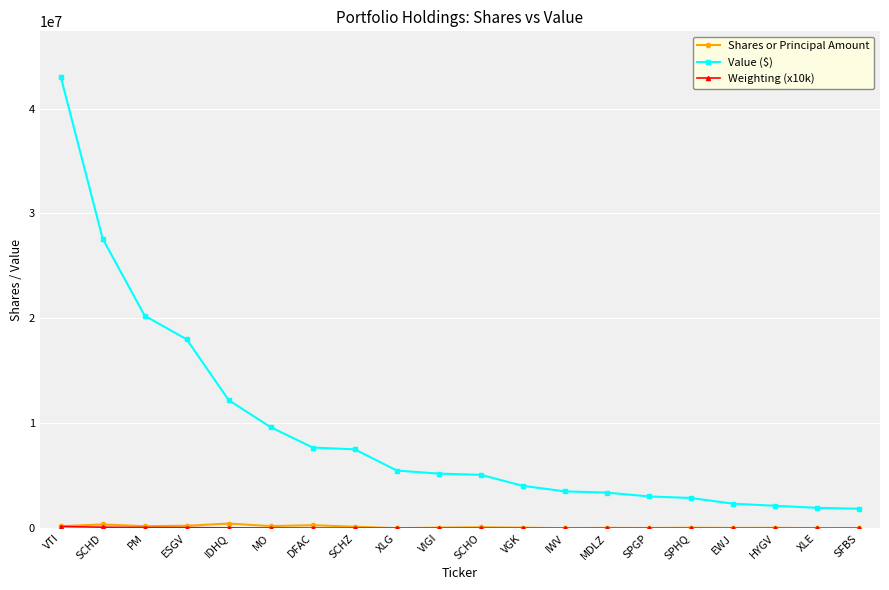

Which series has the largest range (max minus min)?

Value ($)